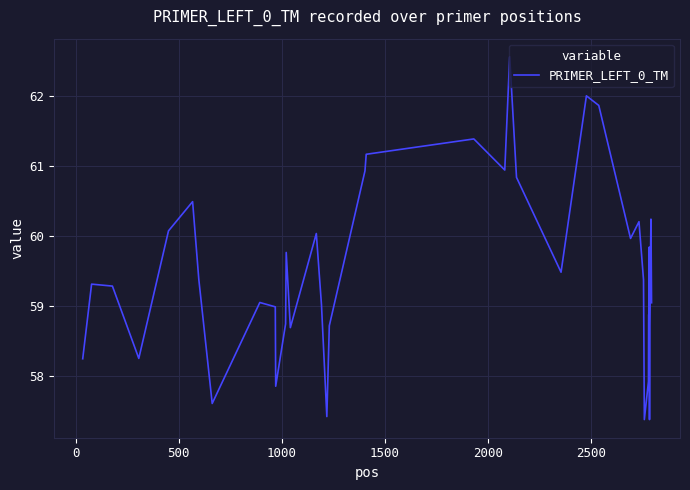

What is the difference between the maximum and minimum values?

5.2